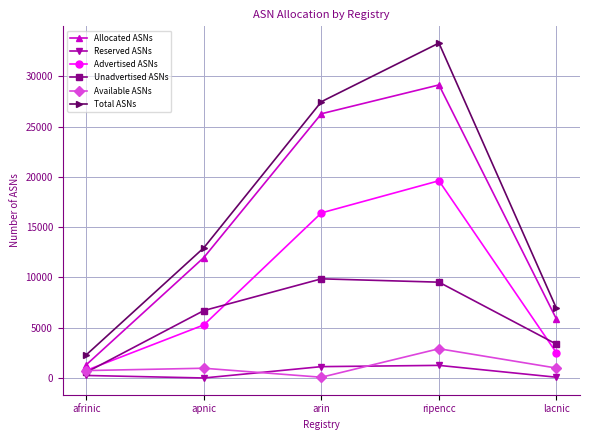

True or false: Allocated ASNs and Unadvertised ASNs intersect in this chart.

False